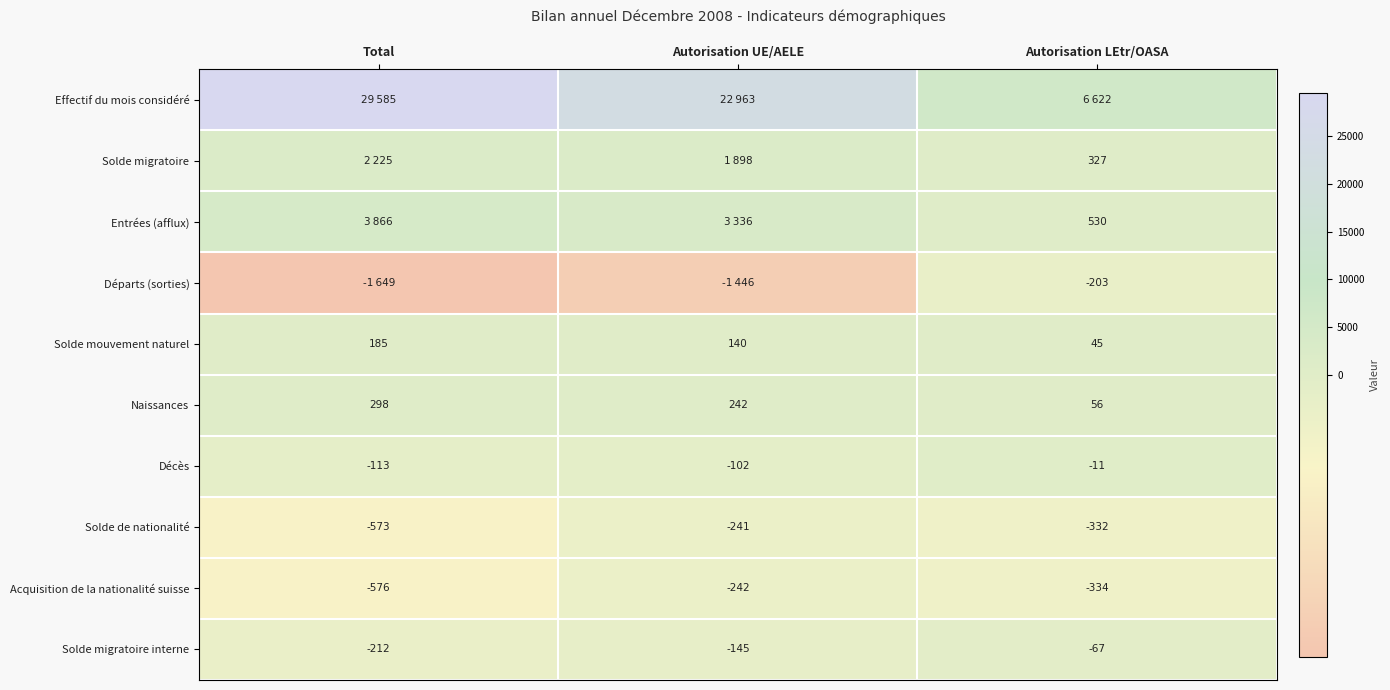

What is the sum of the Acquisition de la nationalité suisse values at Autorisation LEtr/OASA and Total?

-910